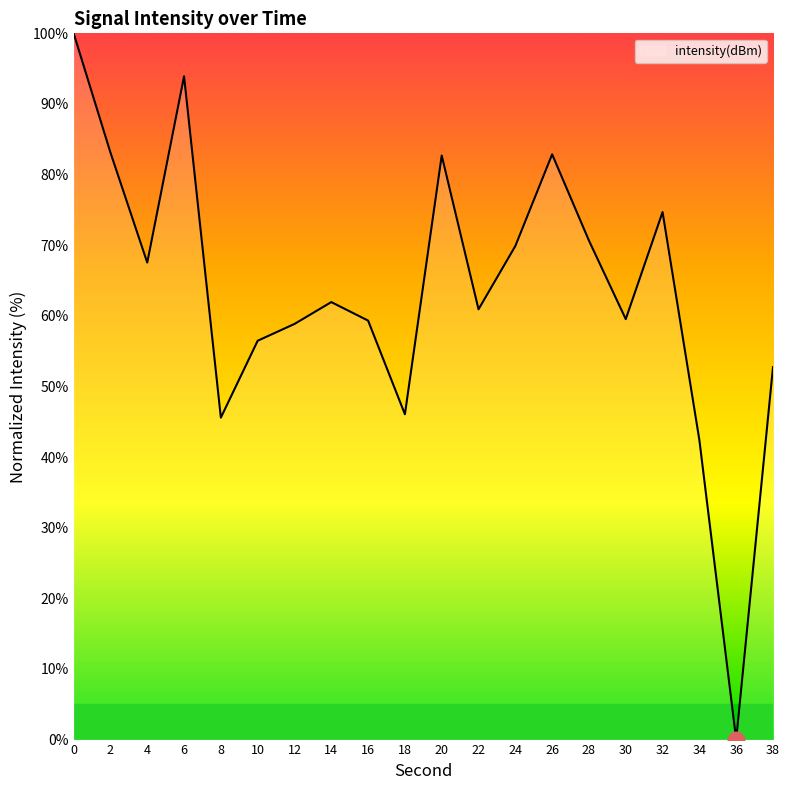

How many interior local peaks (higher than both neighbors) does the data have?

5